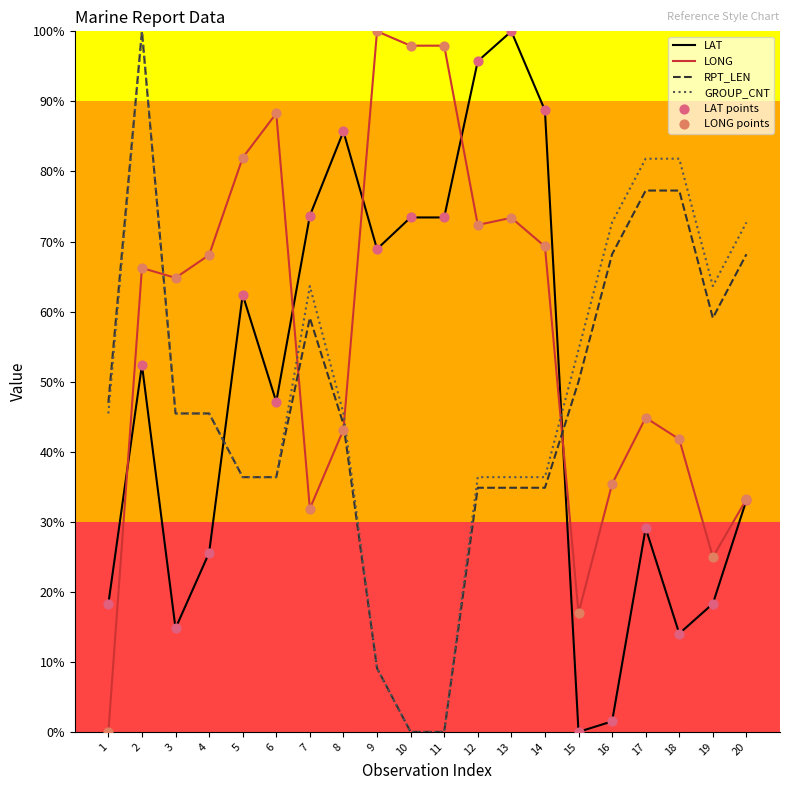

Which series has the largest total across all categories?

LONG